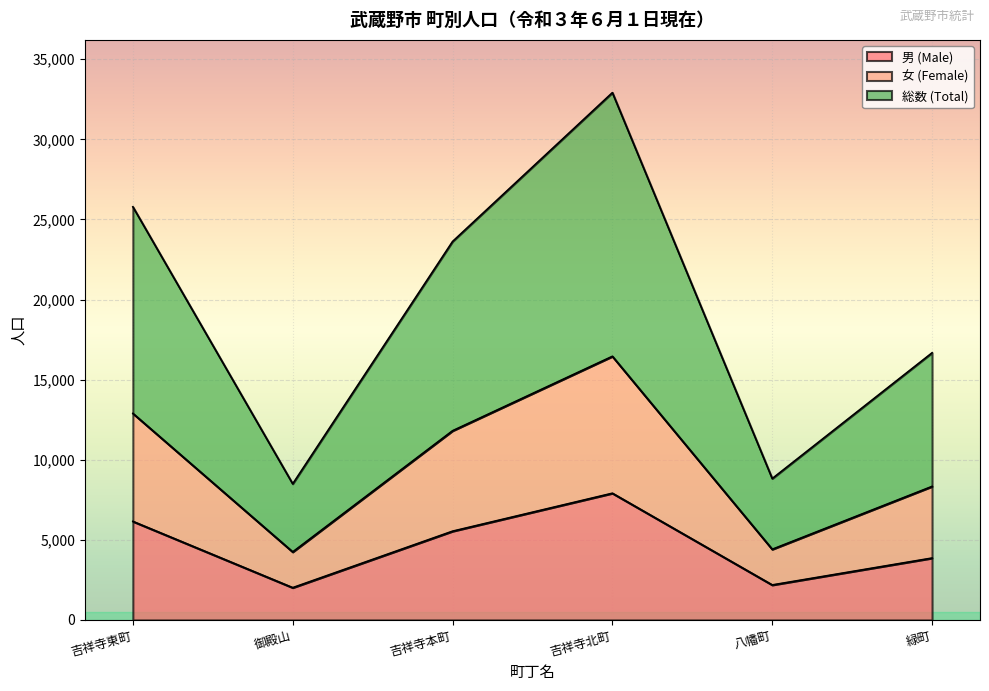

What is the minimum value for 男 (Male)?

2019